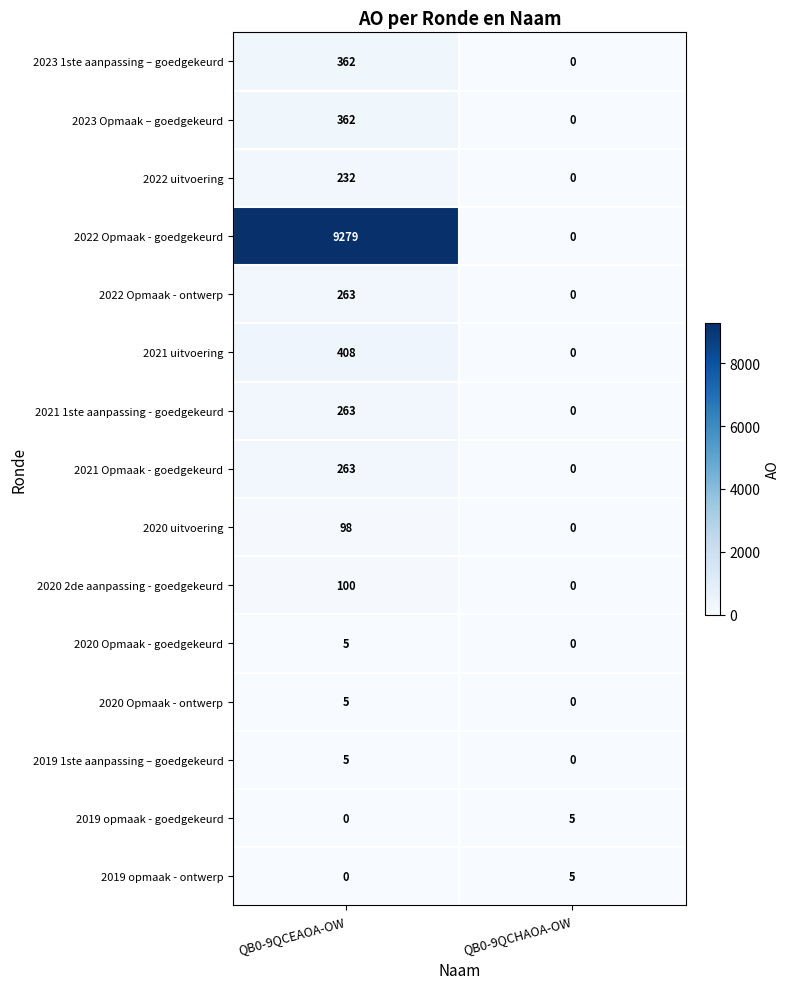

List the labels in order of 2020 Opmaak - goedgekeurd value, smallest first.

QB0-9QCHAOA-OW, QB0-9QCEAOA-OW